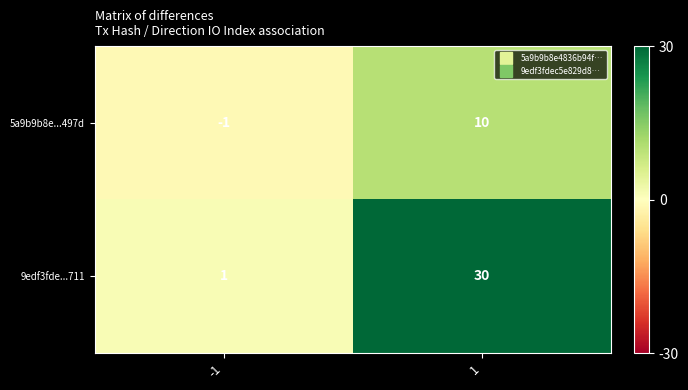

At 1, list the series in order from smallest to largest.

5a9b9b8e...497d, 9edf3fde...711